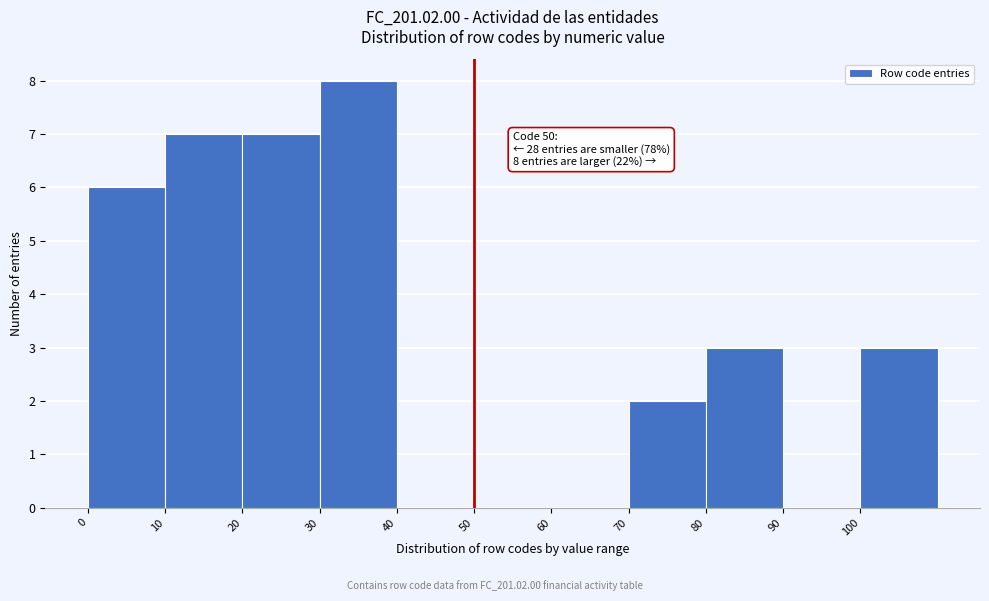

Over which range of the x-axis is the bar tallest?

30 to 40